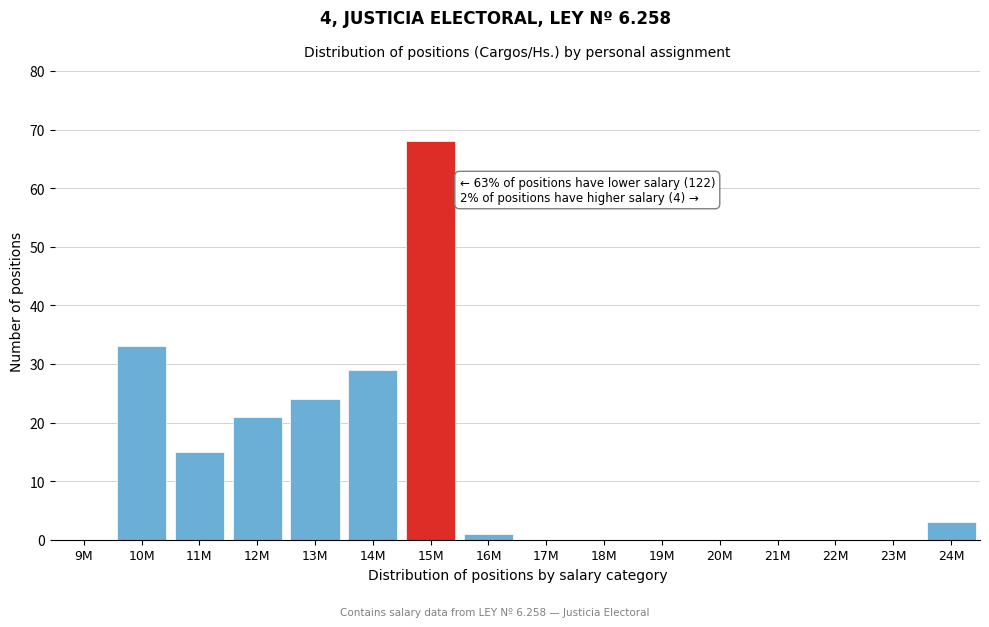

Reading right to left, list all the values displayed in this chart.

24M=3	23M=0	22M=0	21M=0	20M=0	19M=0	18M=0	17M=0	16M=1	15M=68	14M=29	13M=24	12M=21	11M=15	10M=33	9M=0